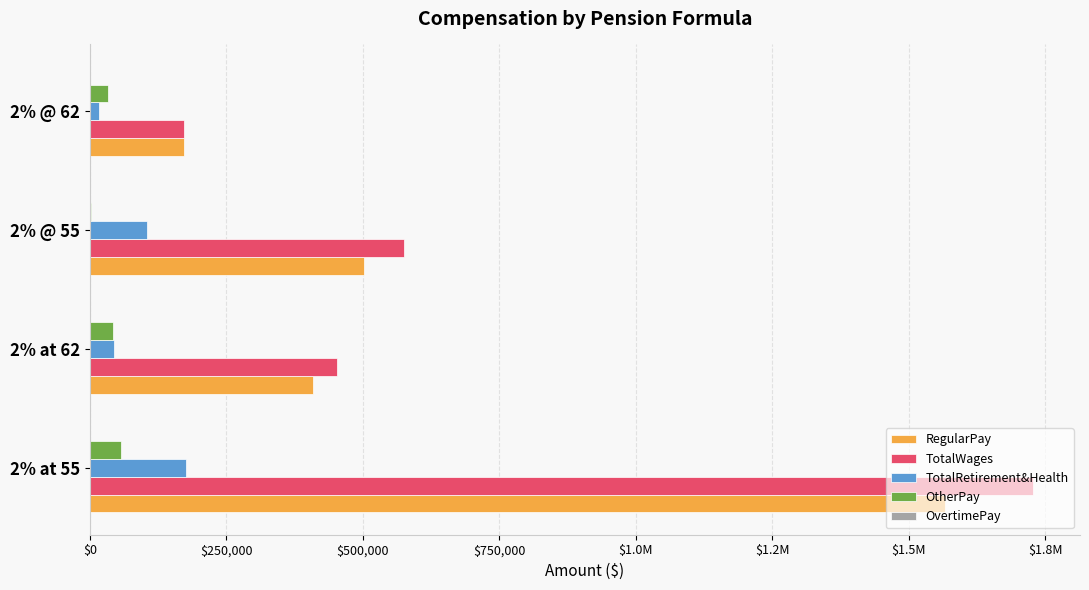

What is the value of the OvertimePay bar at the 3rd from the left?

0.1